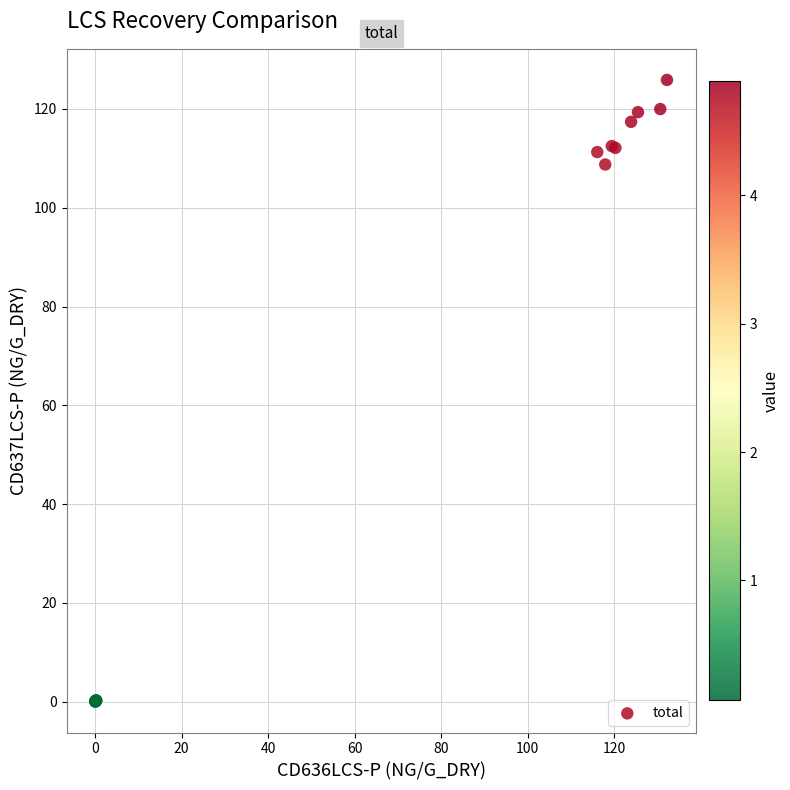

What Y value in the scatter plot is closest to 62?

108.8